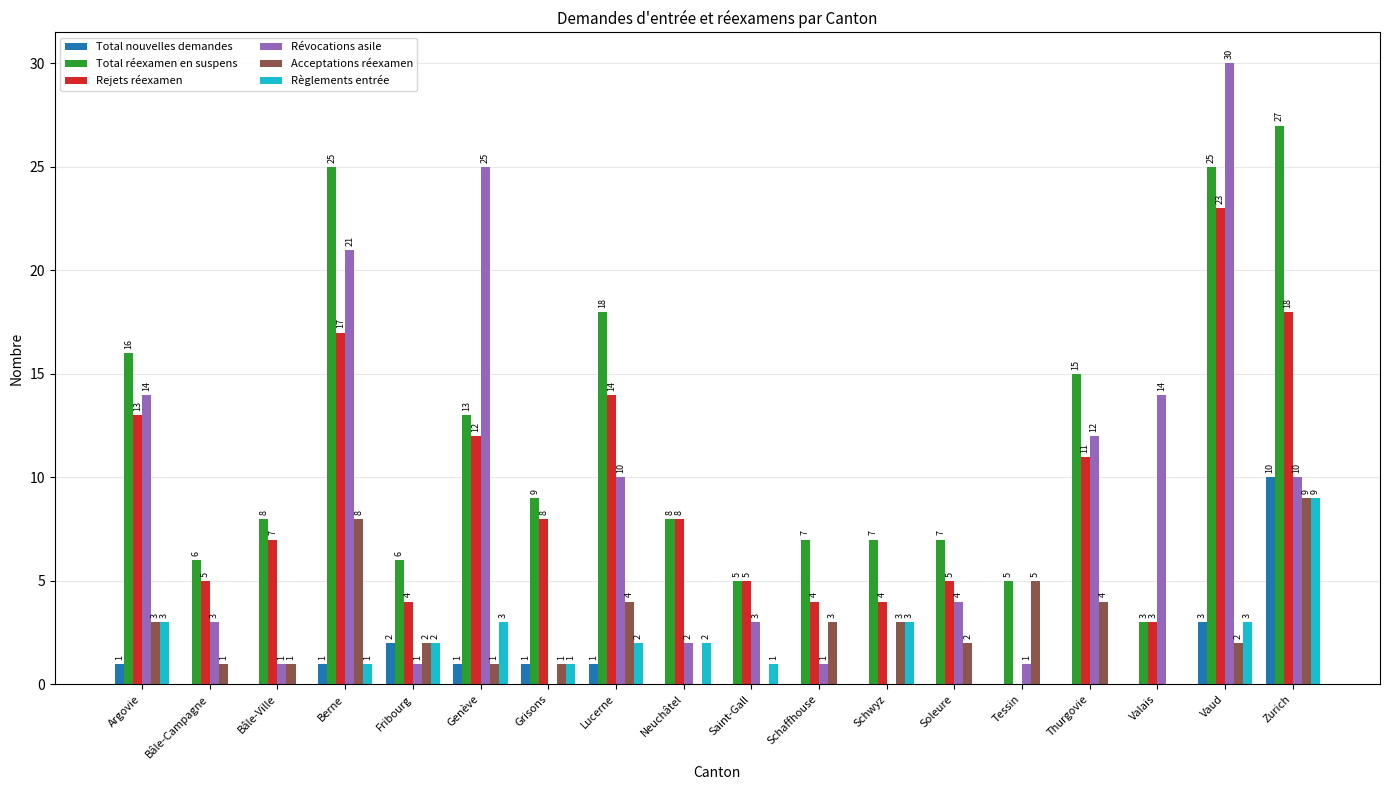

True or false: Total nouvelles demandes has a value of 1 at Berne.

True